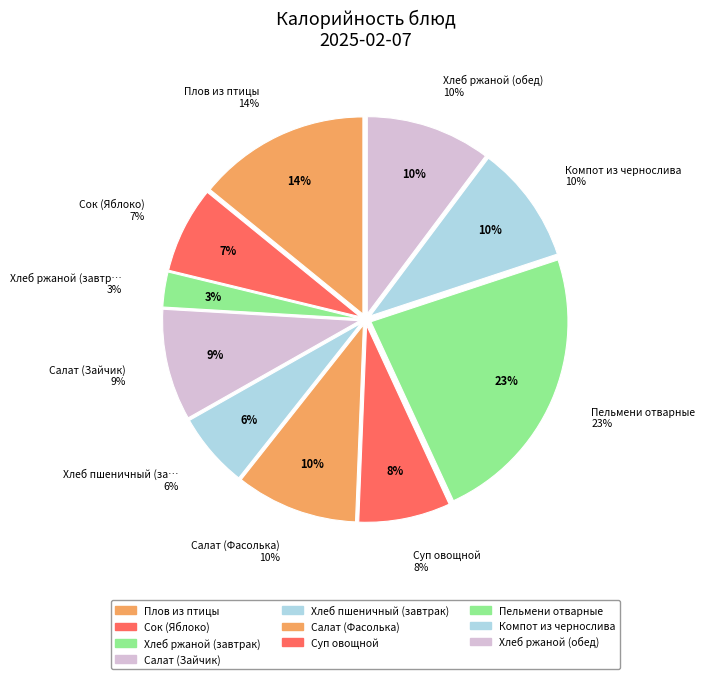

How much of the chart is everything except Салат (Зайчик)?

90.9%